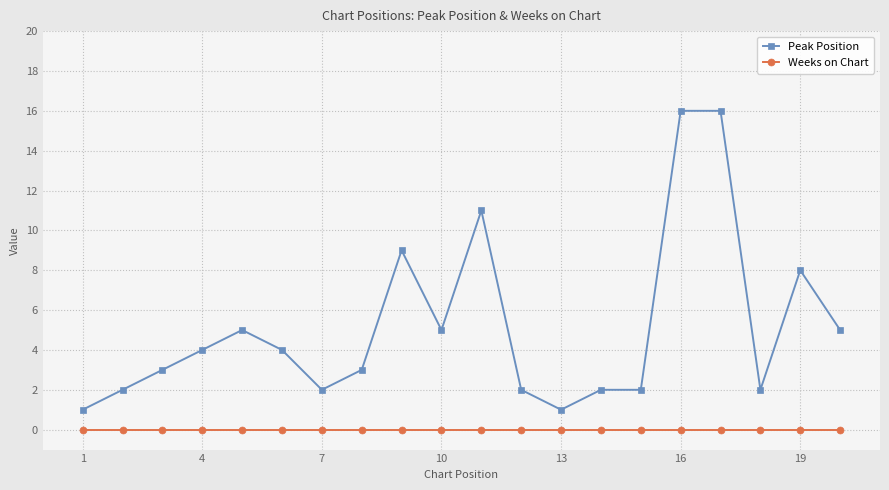

Which series has the largest total across all categories?

Peak Position